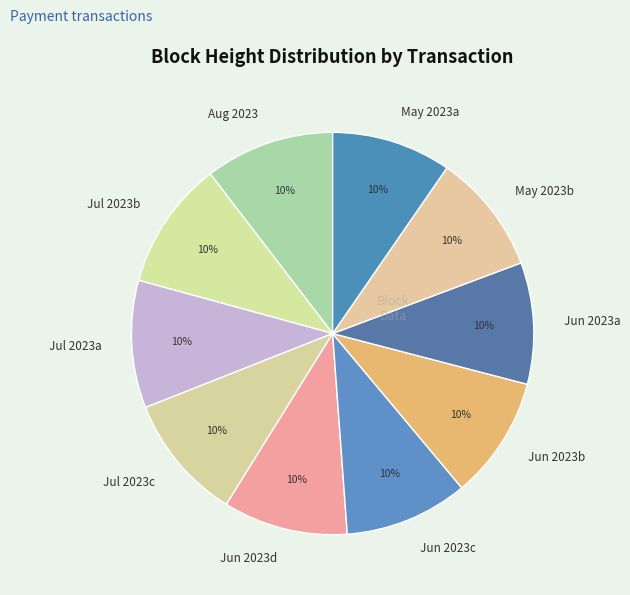

To the nearest percent, what is the combined percentage of Aug 2023 and Jun 2023b?

20%